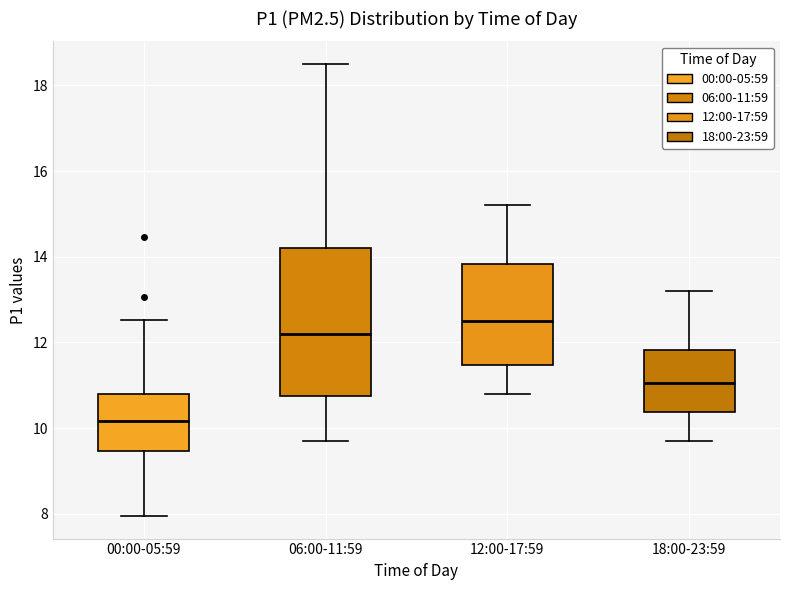

Comparing the boxes themselves (not the whiskers), which one is the tallest?

06:00-11:59